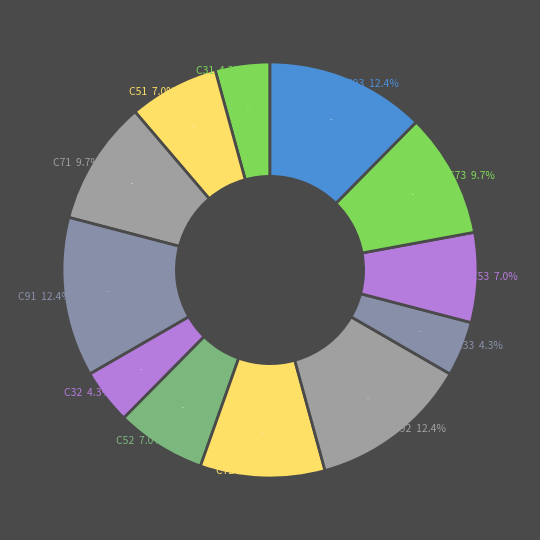

What portion of the pie excludes C31?

95.7%